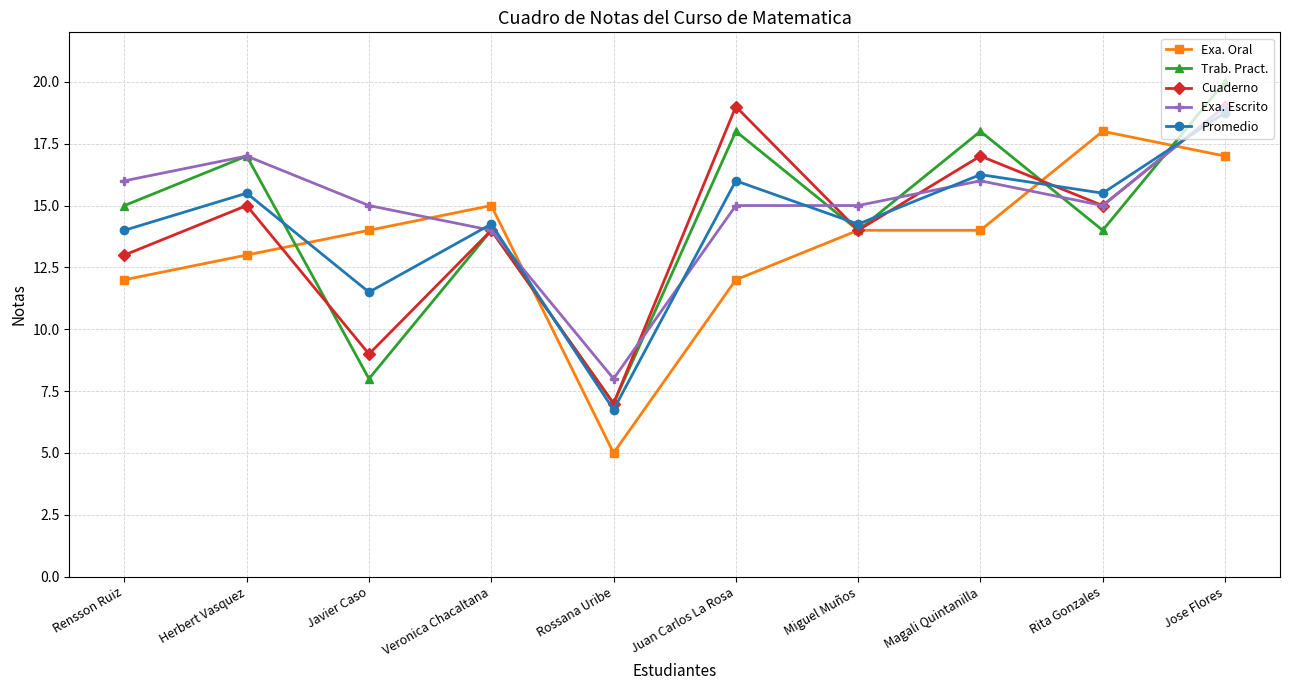

How many times do Promedio and Exa. Oral cross each other?

4